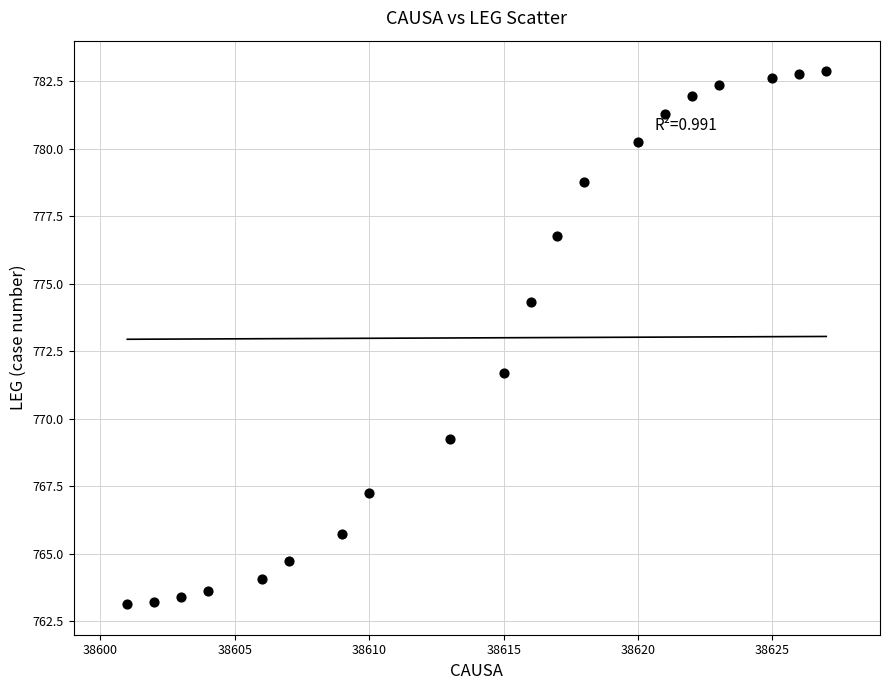

What is the range of Y values (max minus min)?

19.7